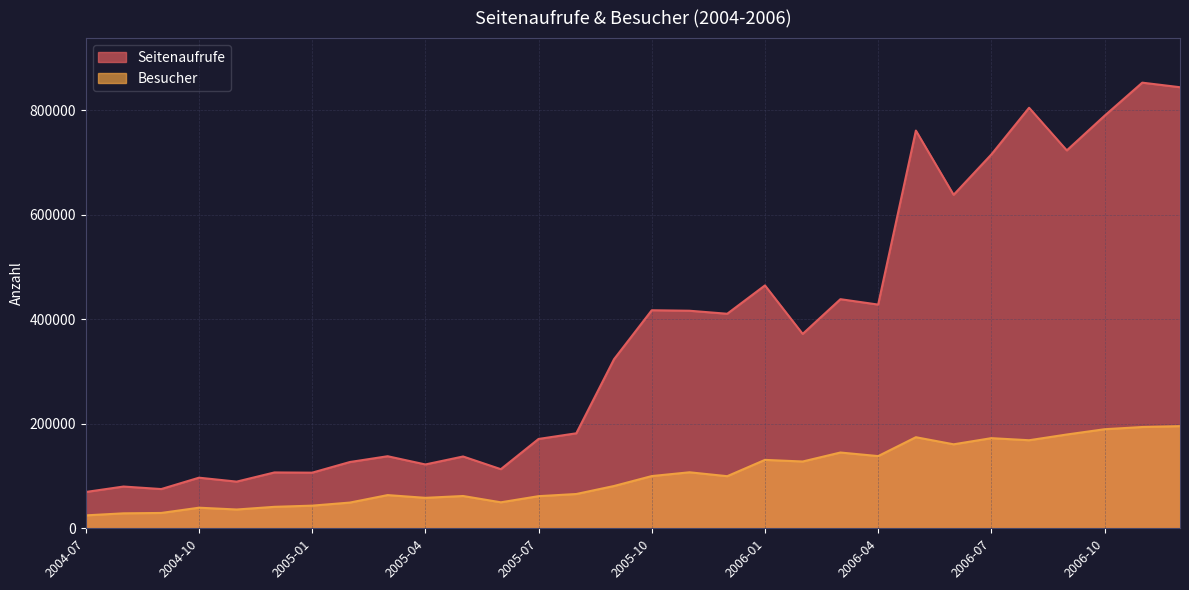

How many data points does each series have?

30